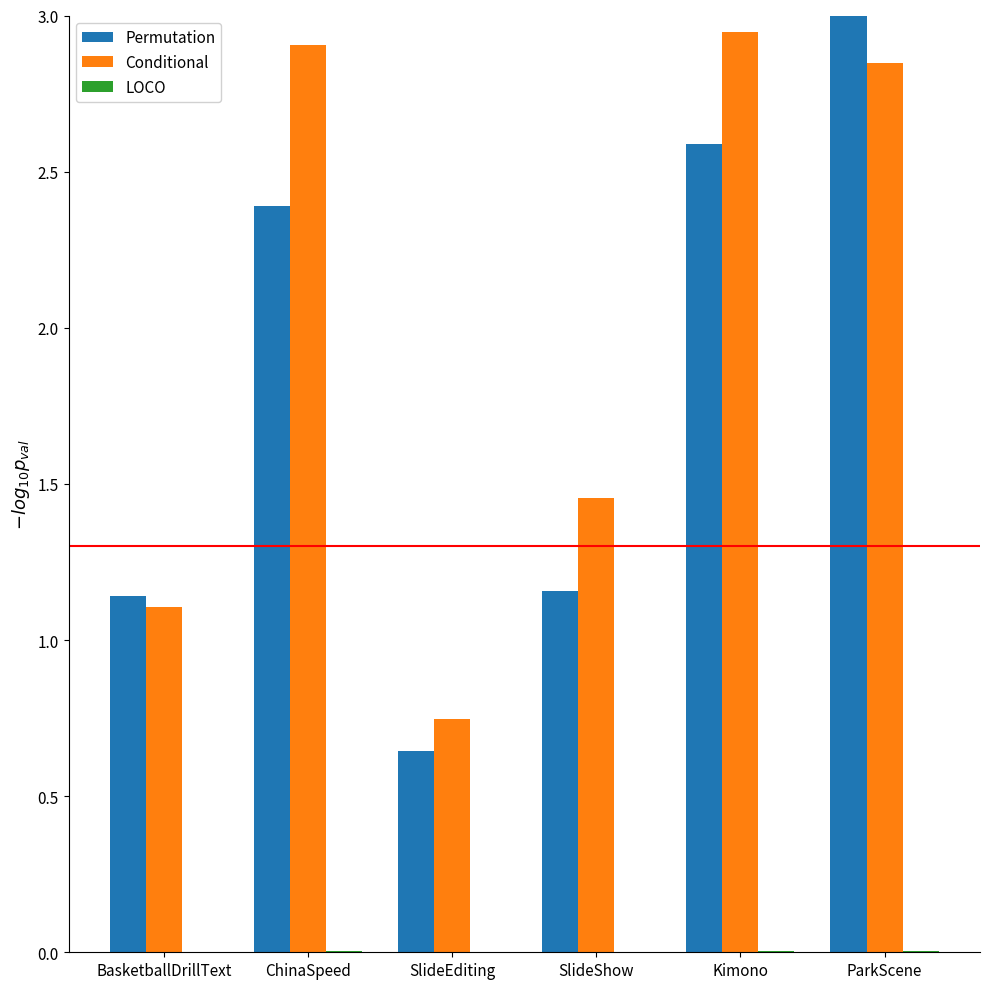

Is the value of Permutation at SlideEditing greater than the value of Conditional at SlideShow?

No